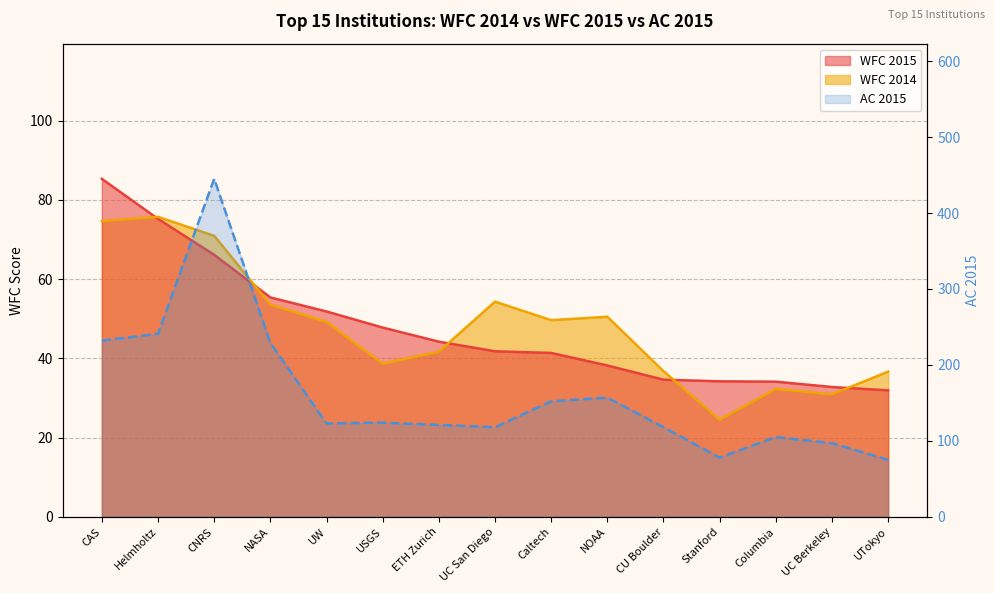

At Columbia, list the series in order from smallest to largest.

WFC 2014, WFC 2015, AC 2015